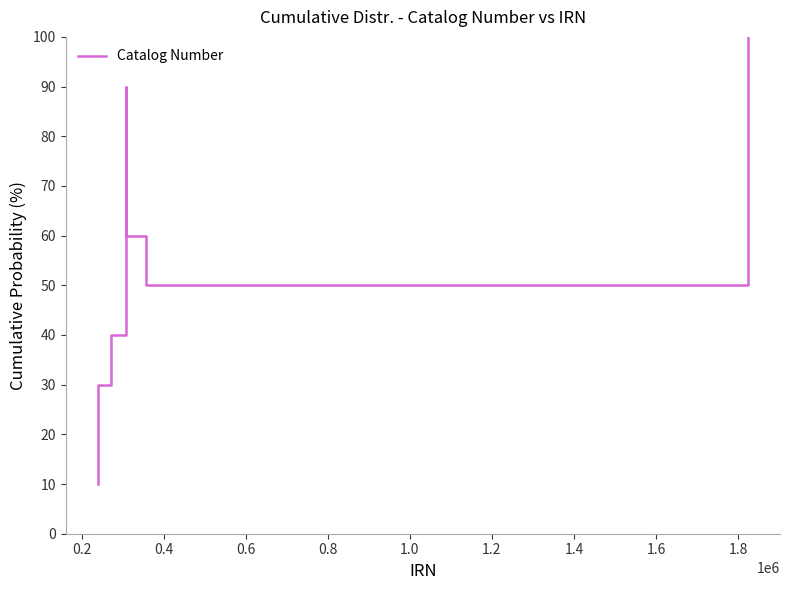

What is the maximum value shown in the chart?

100